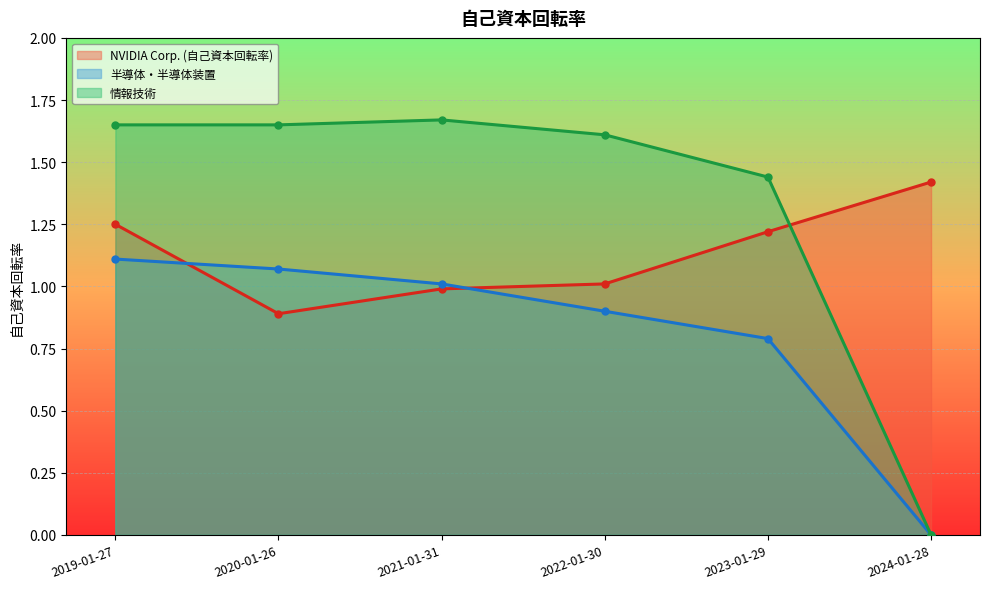

What is the label of the 5th point from the left?

2023-01-29